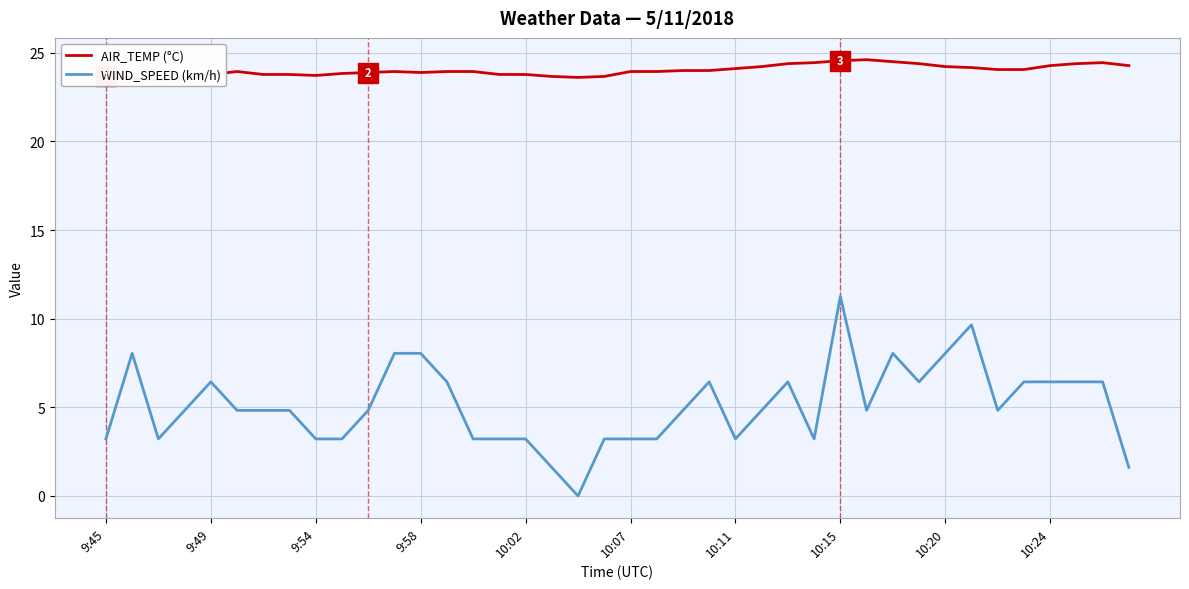

What is the minimum value for AIR_TEMP (°C)?

23.5